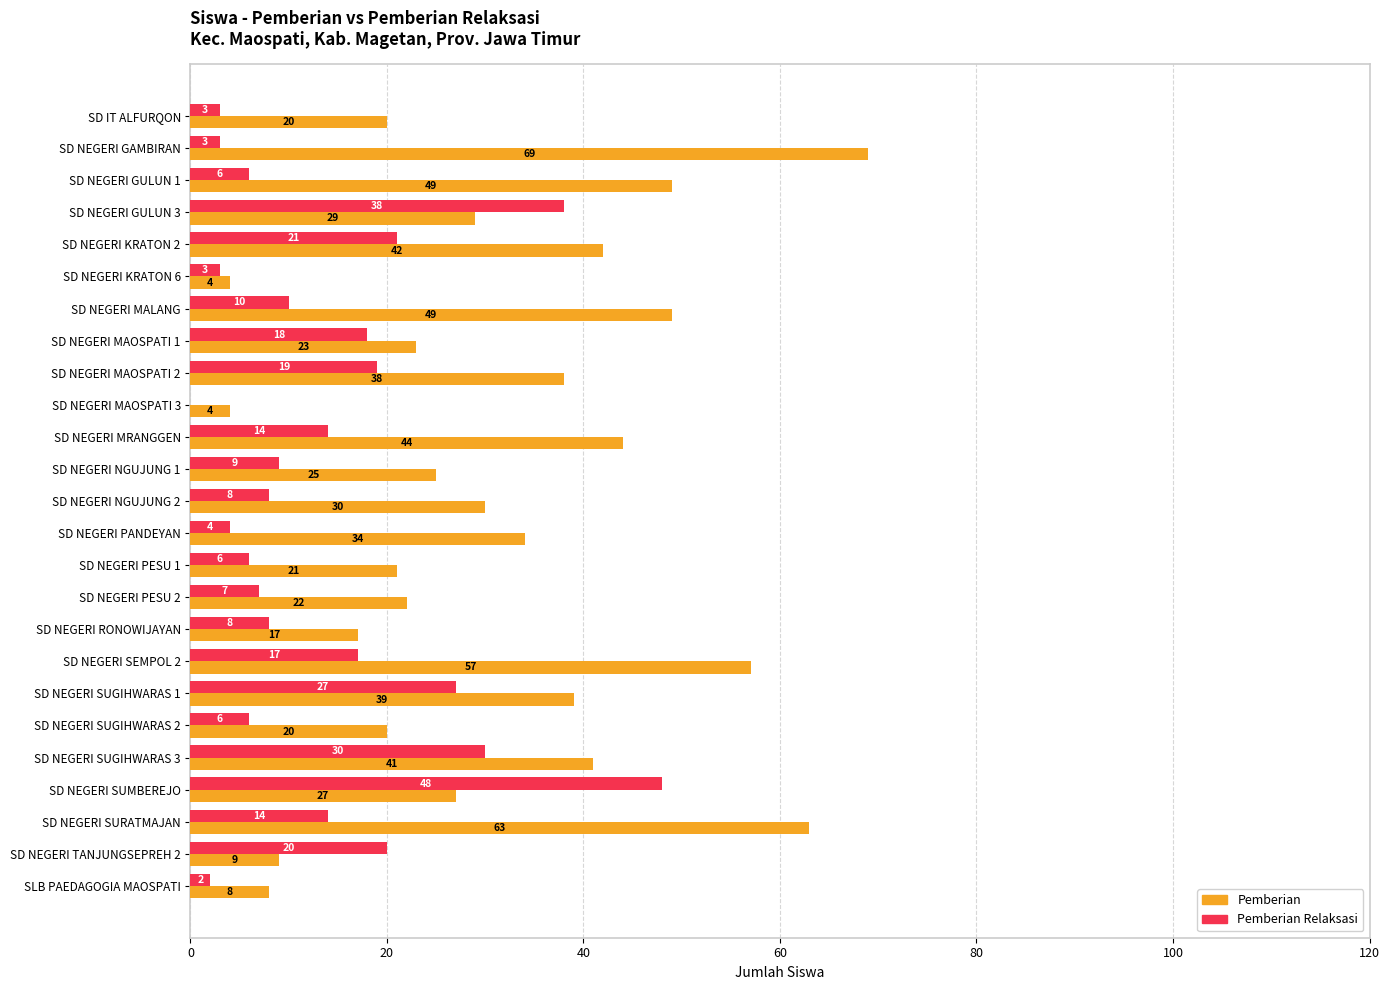

What is the greatest value displayed?

69